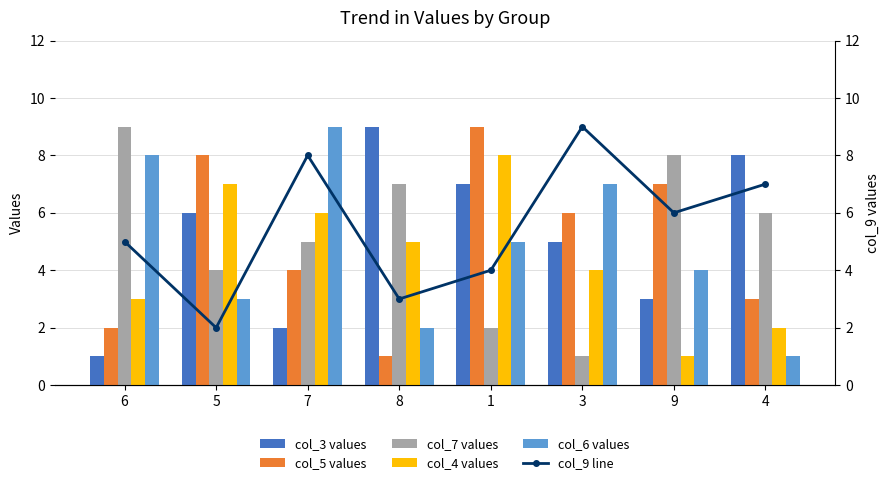

How many col_6 values values are between 3 and 8?

5